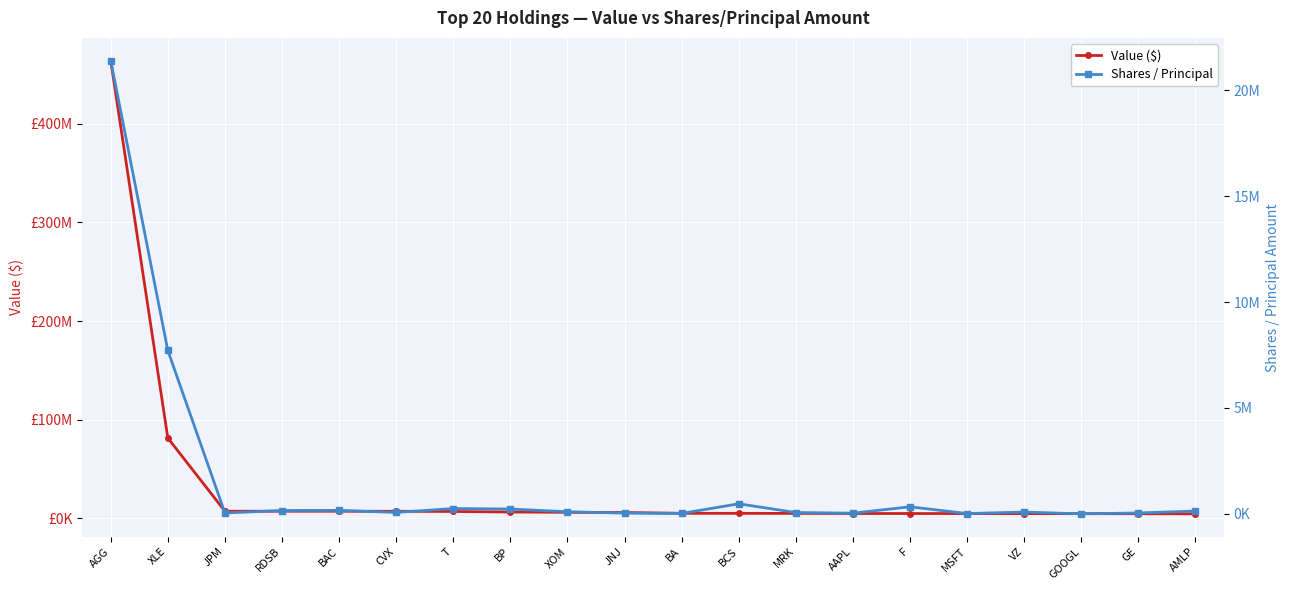

The value of Value ($) at T is 6804000. True or false?

True